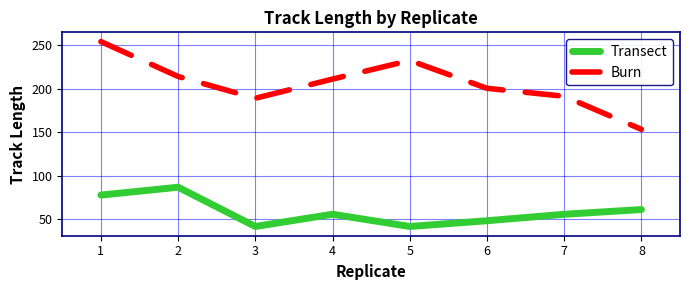

The Transect series shows 56.0 at 4. True or false?

True